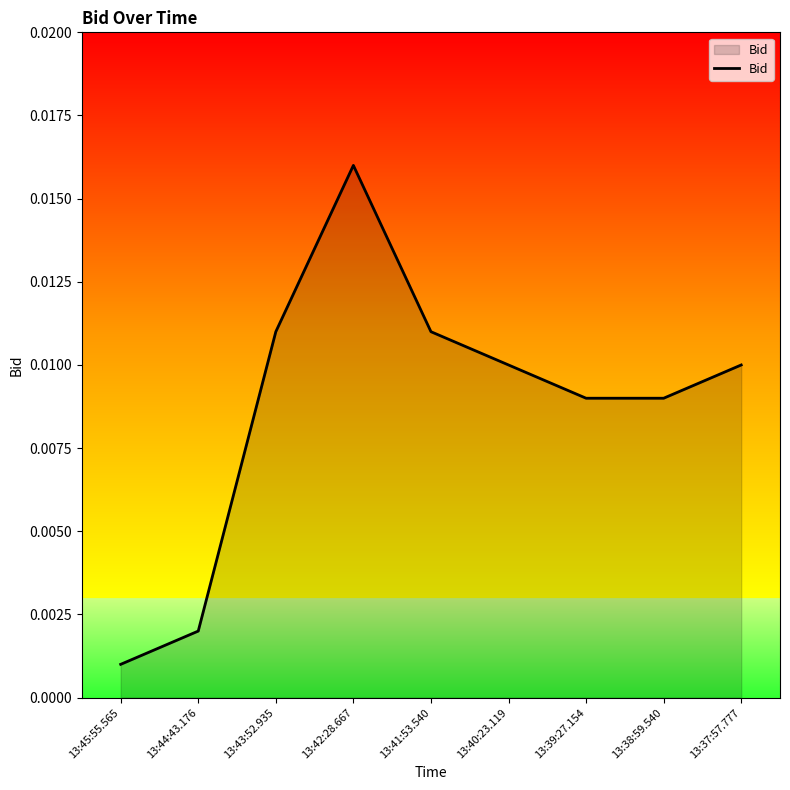

At which category does the chart reach its minimum across all series?

13:45:55.565